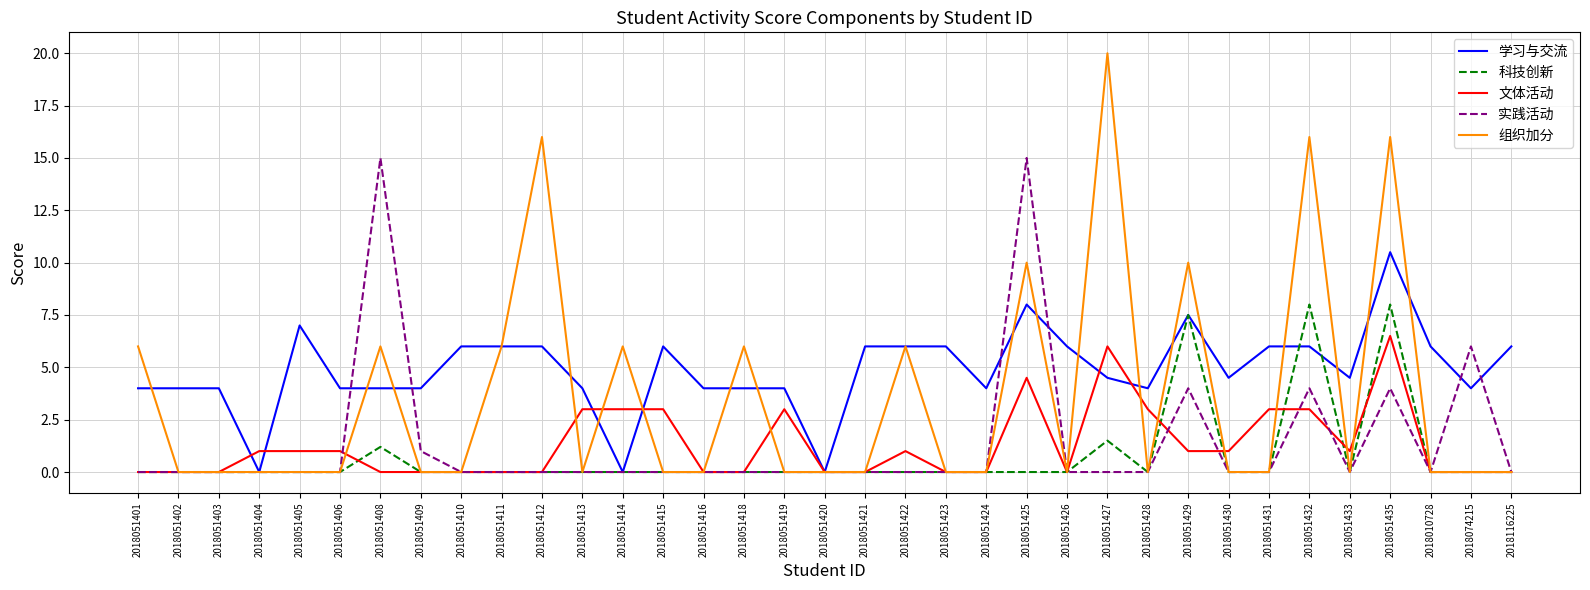

Between 2018051406 and 2018051435, which series saw the biggest shift?

组织加分